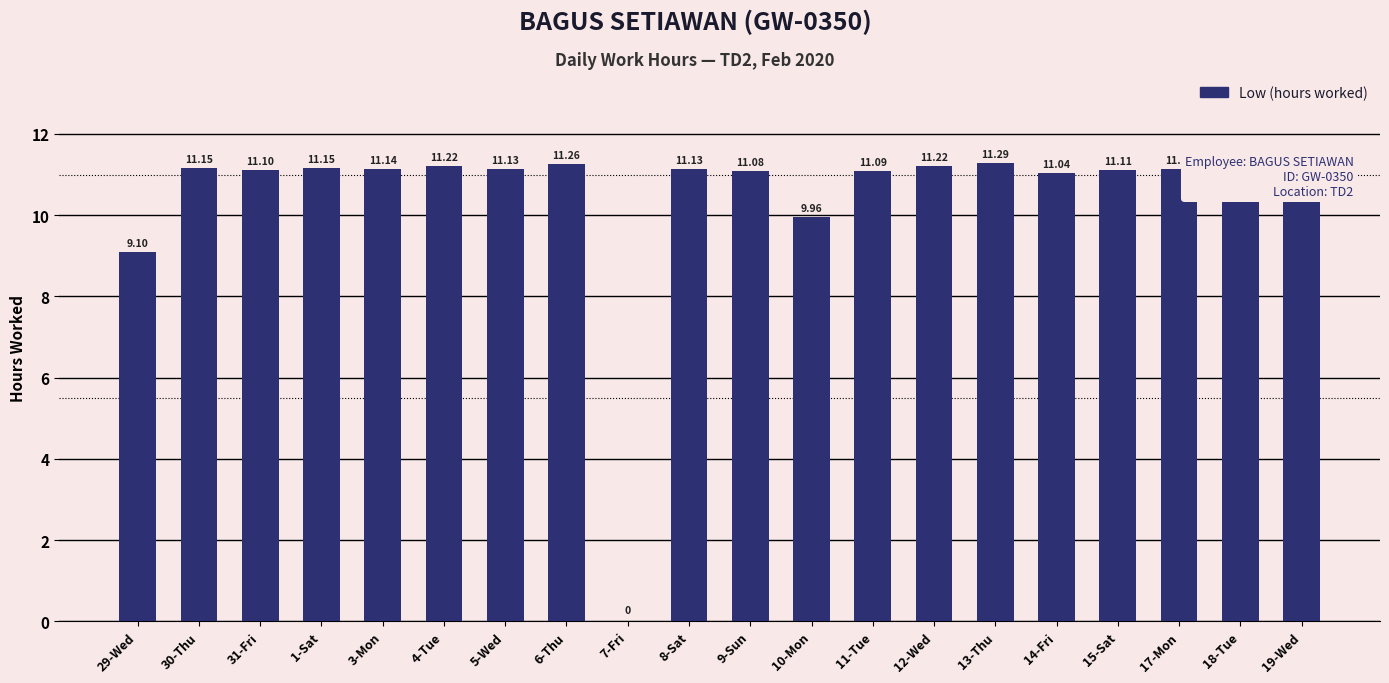

Which has a higher value, 30-Thu or 14-Fri?

30-Thu